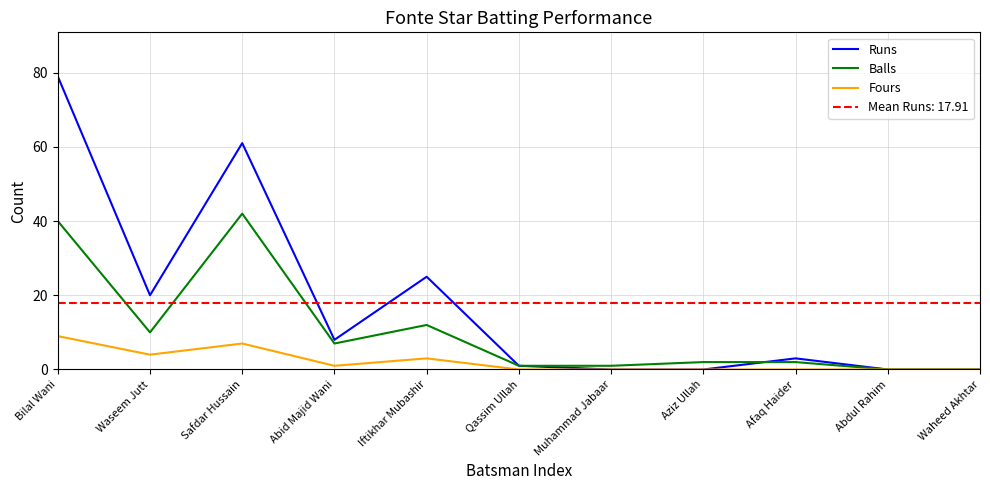

Reading left to right, extract all data points from this chart.

Runs: Bilal Wani=79	Waseem Jutt=20	Safdar Hussain=61	Abid Majid Wani=8	Iftikhar Mubashir=25	Qassim Ullah=1	Muhammad Jabaar=0	Aziz Ullah=0	Afaq Haider=3	Abdul Rahim=0	Waheed Akhtar=0
Balls: Bilal Wani=40	Waseem Jutt=10	Safdar Hussain=42	Abid Majid Wani=7	Iftikhar Mubashir=12	Qassim Ullah=1	Muhammad Jabaar=1	Aziz Ullah=2	Afaq Haider=2	Abdul Rahim=0	Waheed Akhtar=0
Fours: Bilal Wani=9	Waseem Jutt=4	Safdar Hussain=7	Abid Majid Wani=1	Iftikhar Mubashir=3	Qassim Ullah=0	Muhammad Jabaar=0	Aziz Ullah=0	Afaq Haider=0	Abdul Rahim=0	Waheed Akhtar=0